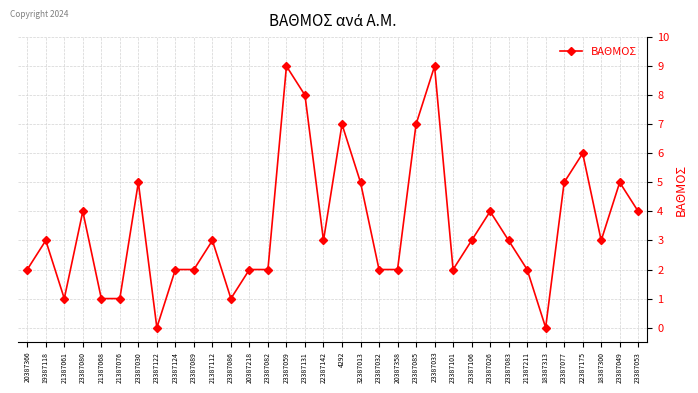

Approximately how many times larger is the value at 23387083 compared to 23387086?

3.0